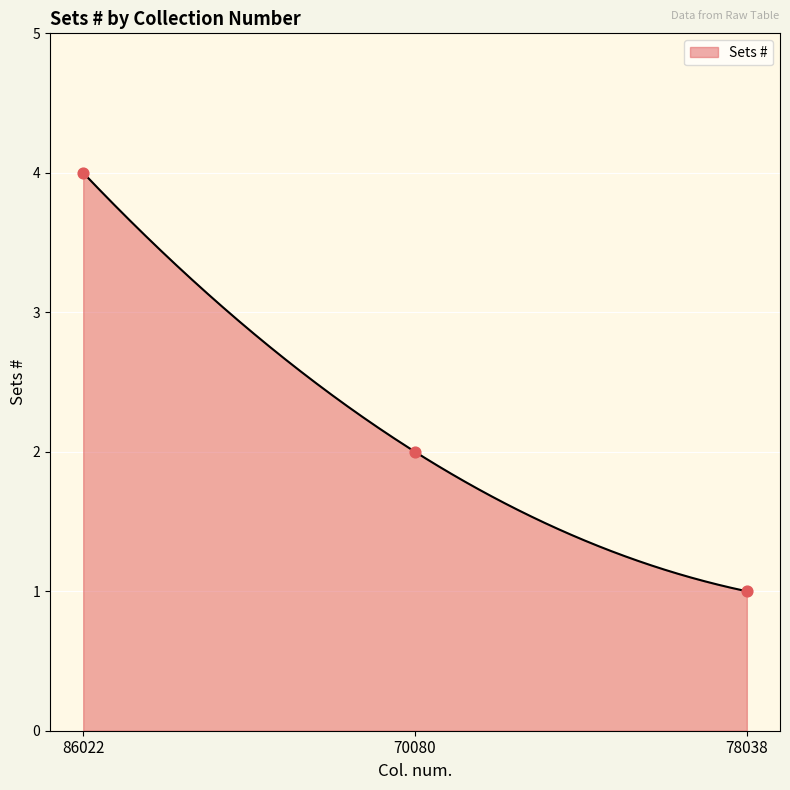

What is the change in value from 70080 to 78038?

-1